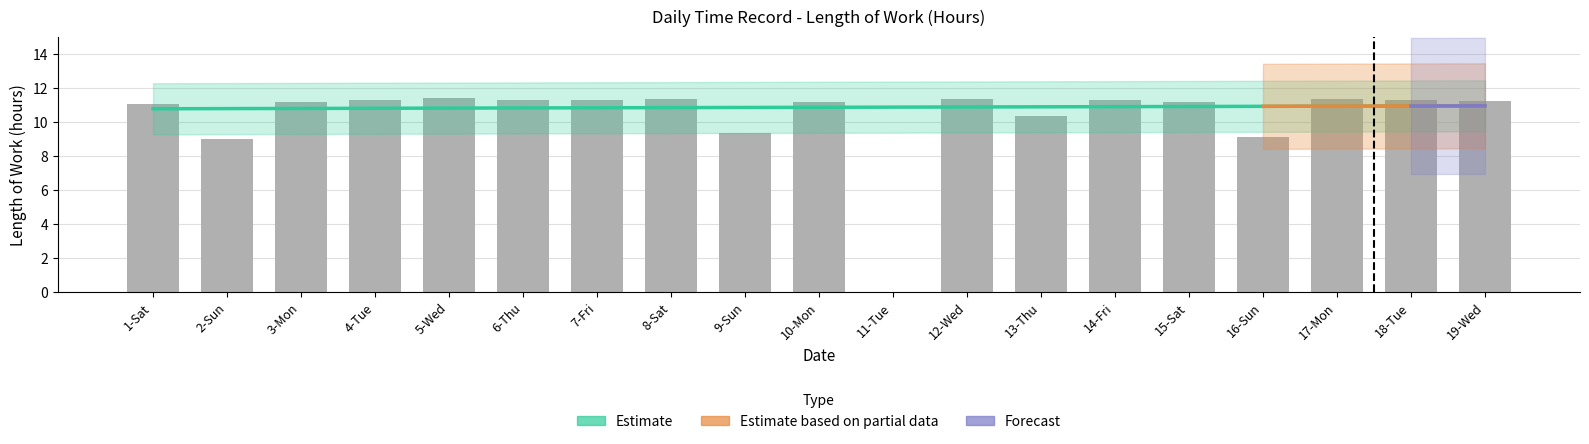

What is the maximum value shown in the chart?

11.4